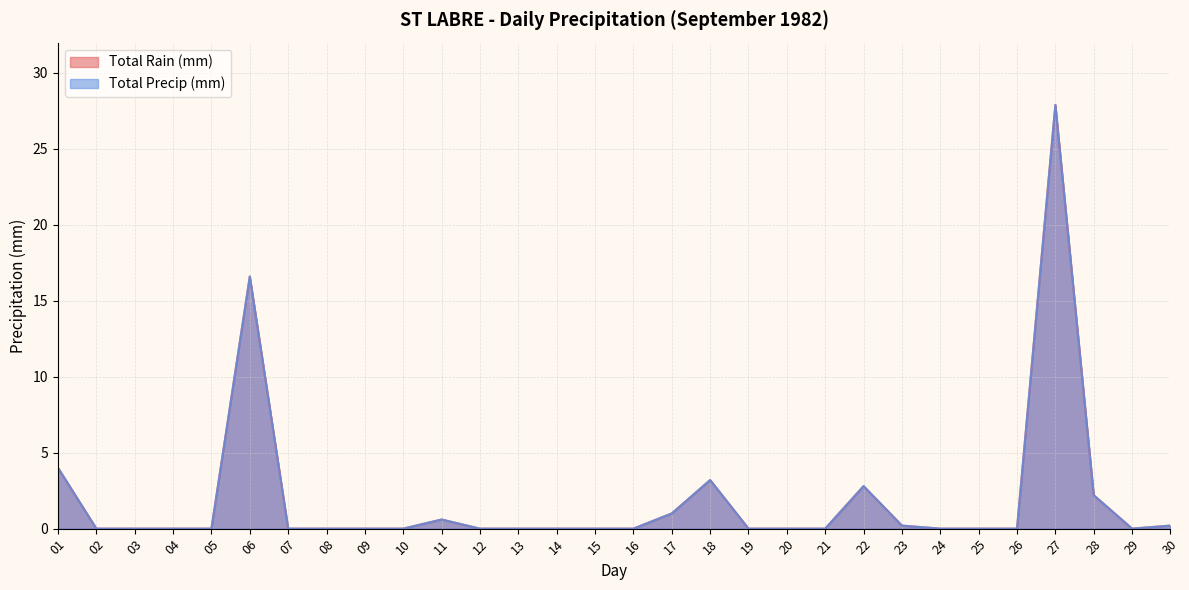

Does the chart have visible grid lines?

Yes